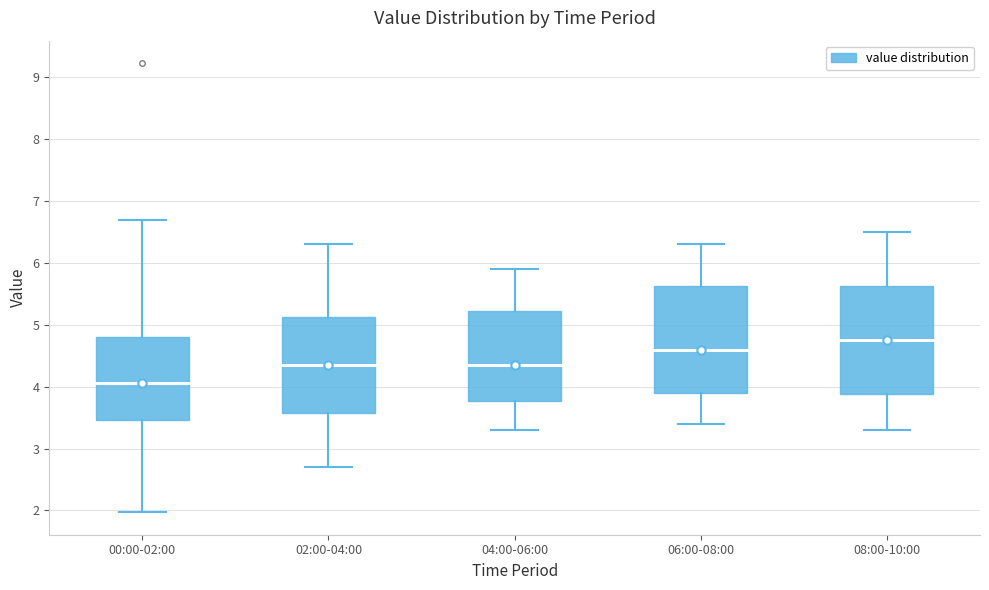

Where does the upper whisker of the box for 00:00-02:00 end on the y-axis? The values are not printed on the chart, so give them approximately, as read against the axis.

6.7